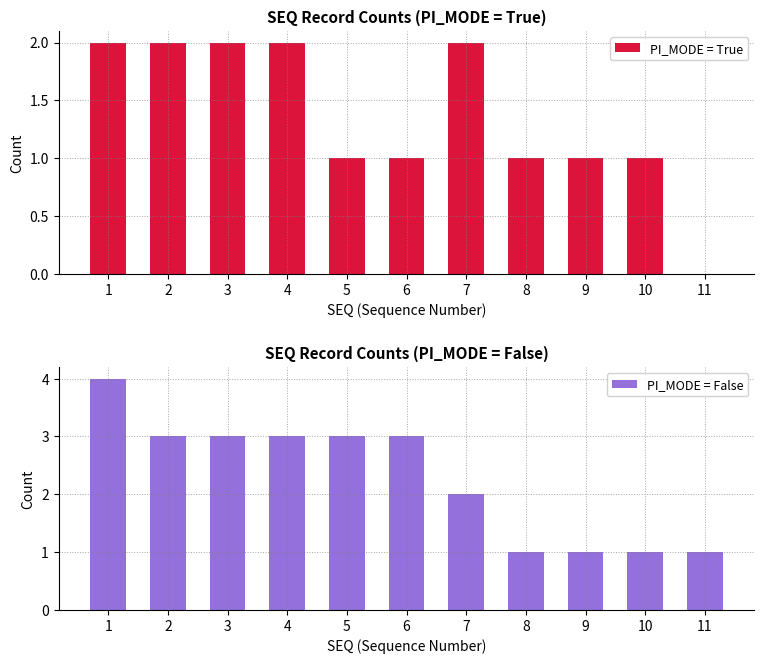

Is the value of PI_MODE = False at 7 greater than the value of PI_MODE = True at 1?

No